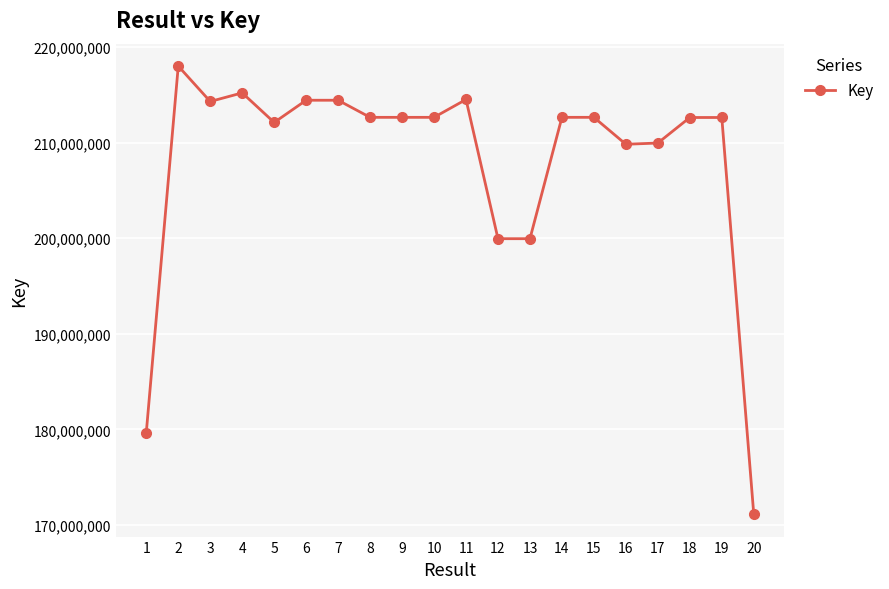

How many series are shown in this chart?

1